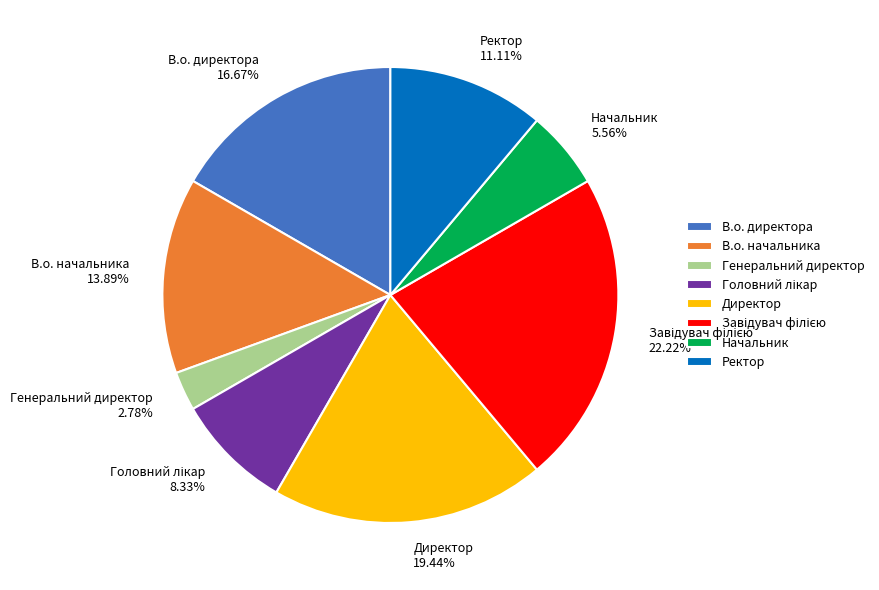

Does any single category account for the majority?

No